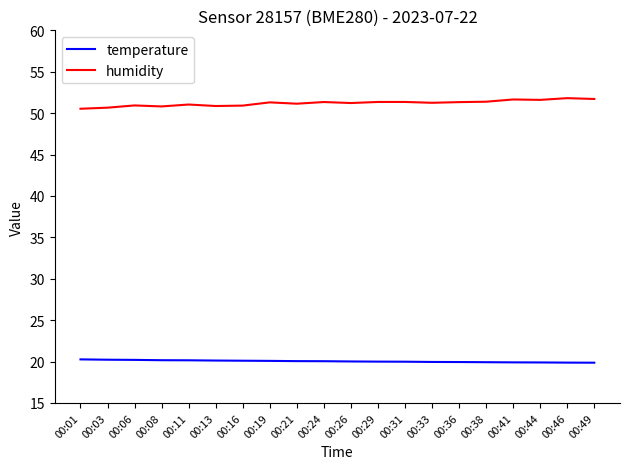

List the series in order of their overall mean, highest first.

humidity, temperature